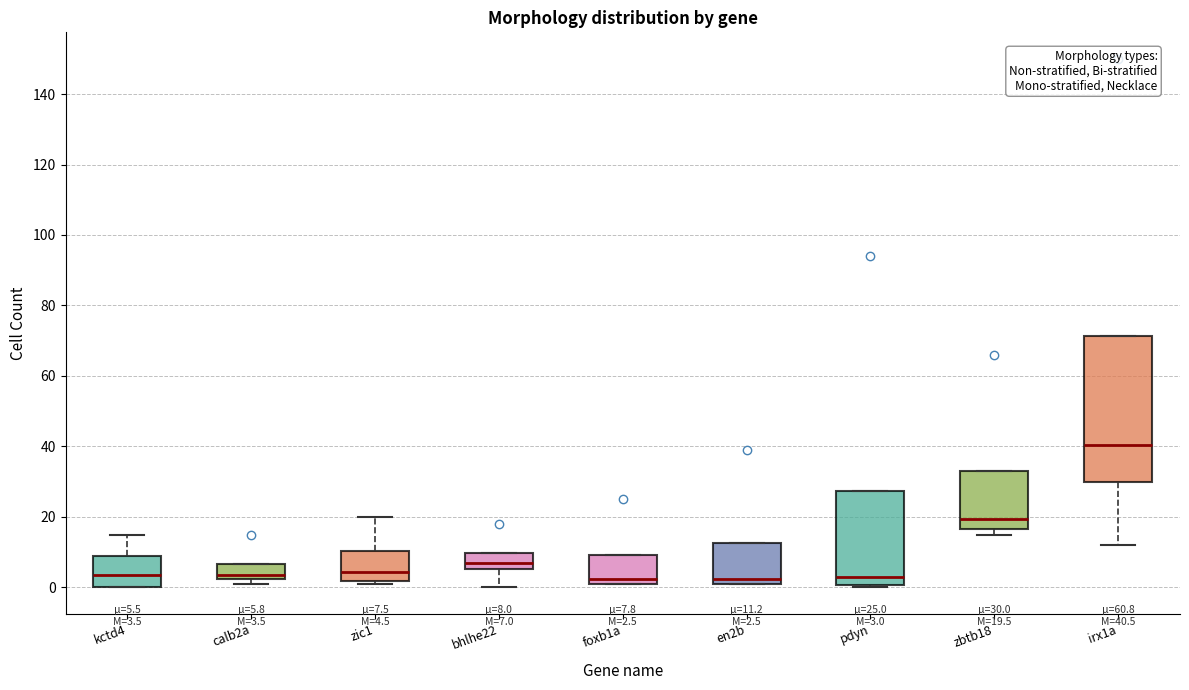

Which box's median line is the highest?

irx1a